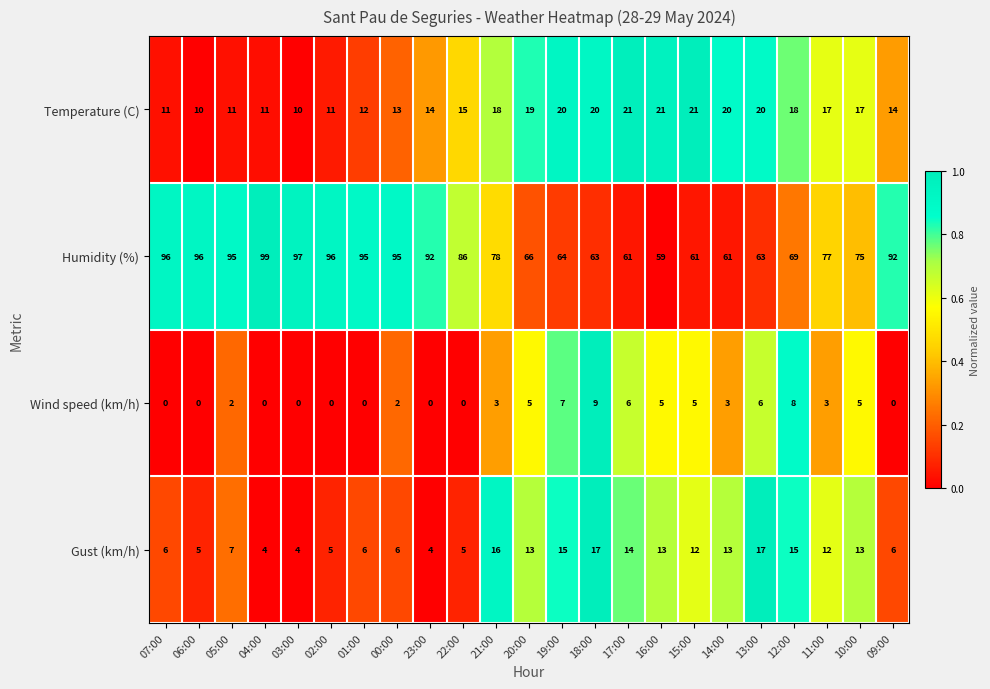

Is it true that Humidity (%) equals 86 at 22:00?

True